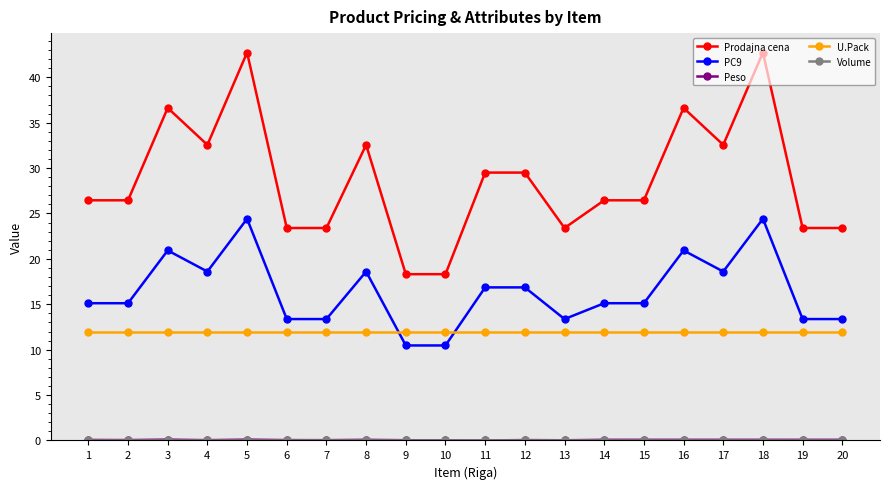

True or false: Prodajna cena and U.Pack intersect in this chart.

False